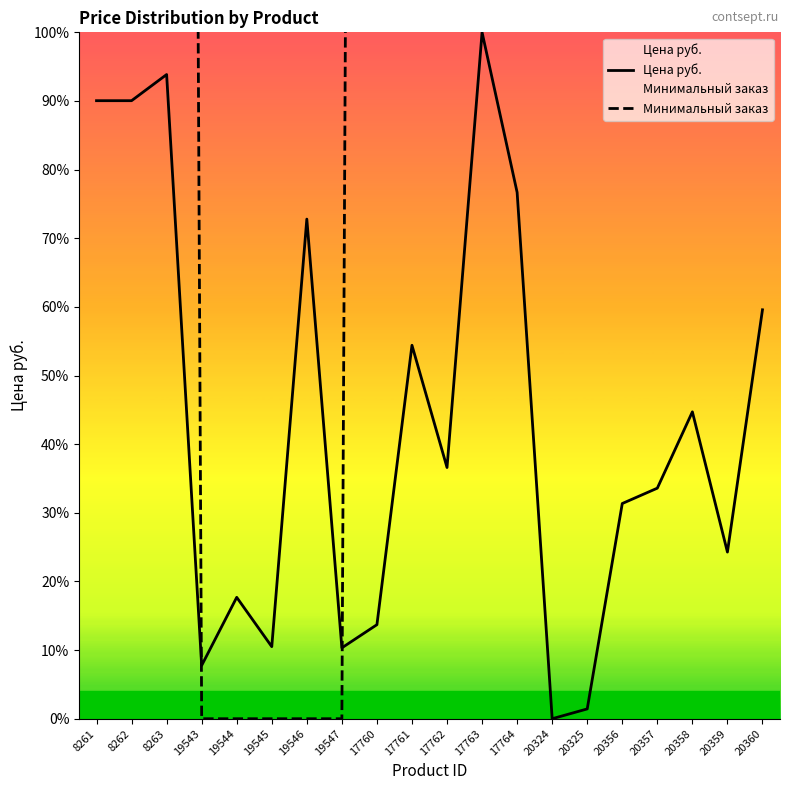

Is it true that Минимальный заказ equals 555.1 at 19544?

False